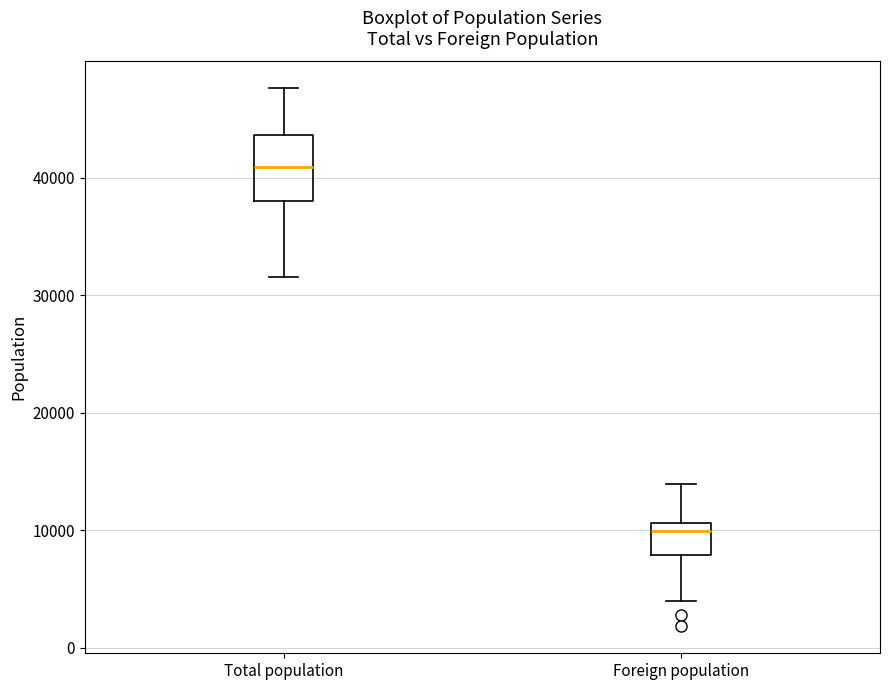

Which box has the lowest median line?

Foreign population